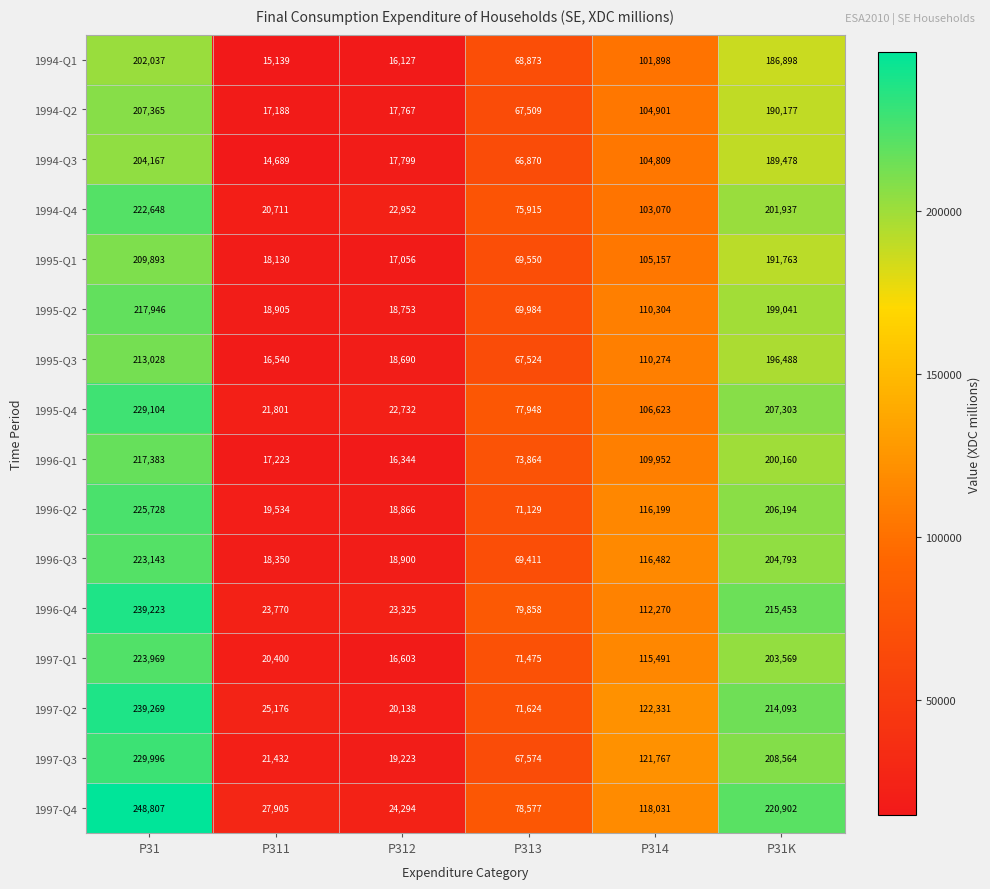

What is the minimum value shown in the chart?

14689